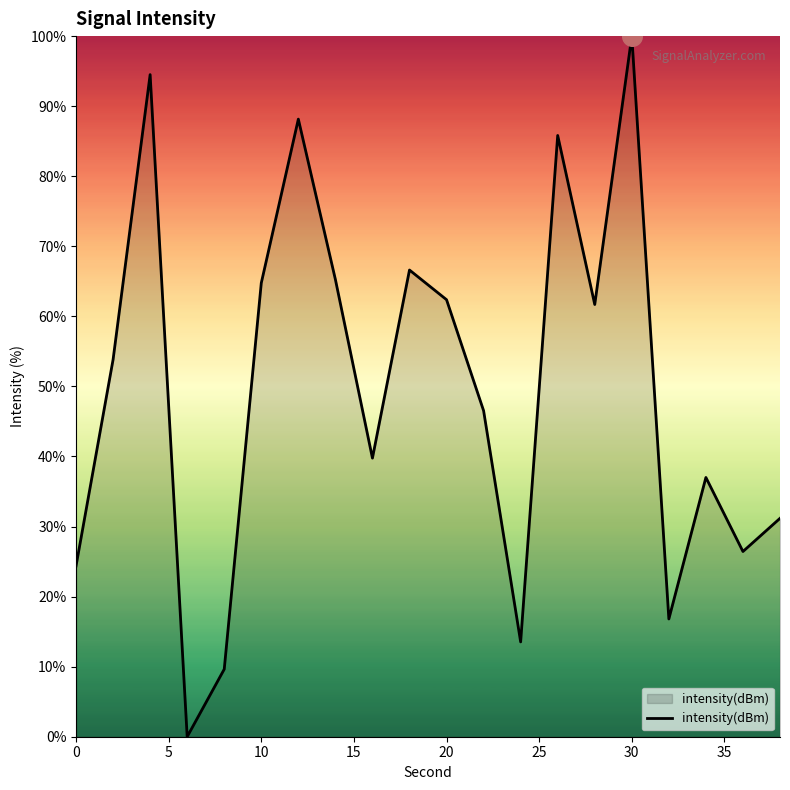

What is the greatest value displayed?

100.0